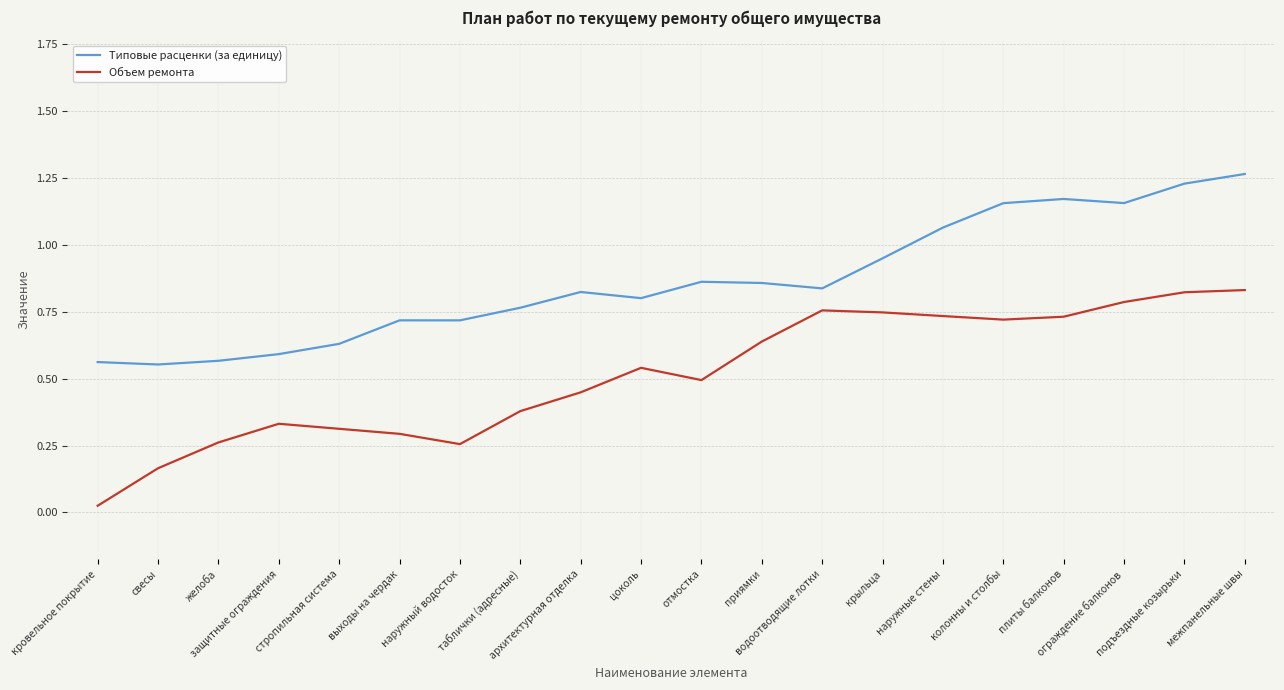

Which series has the largest range (max minus min)?

Объем ремонта